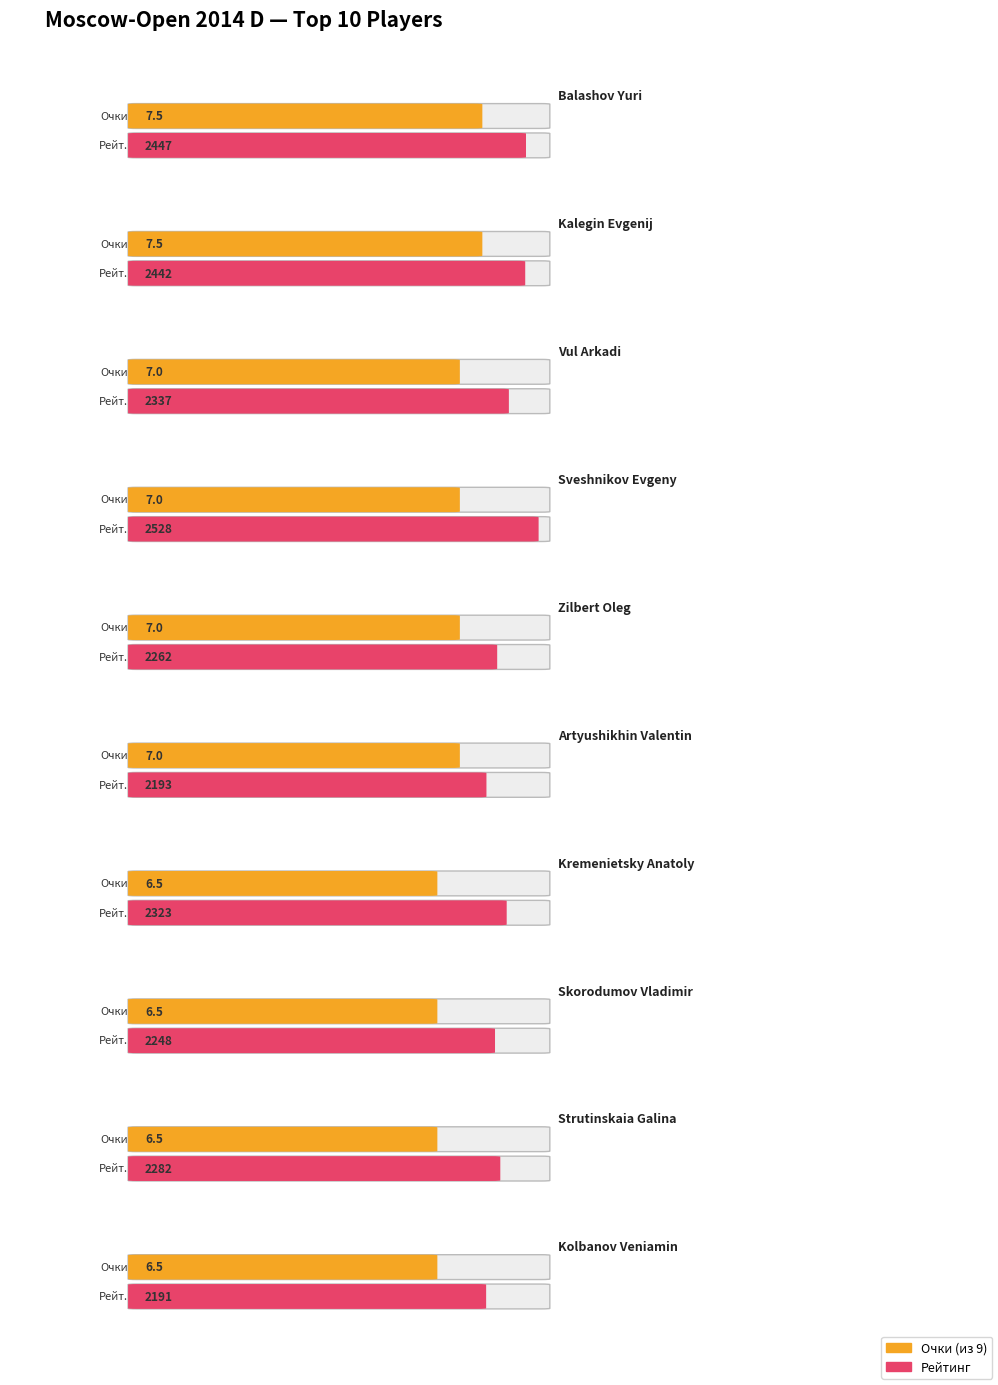

Which series changed the most between Balashov Yuri and Vul Arkadi?

Рейт.